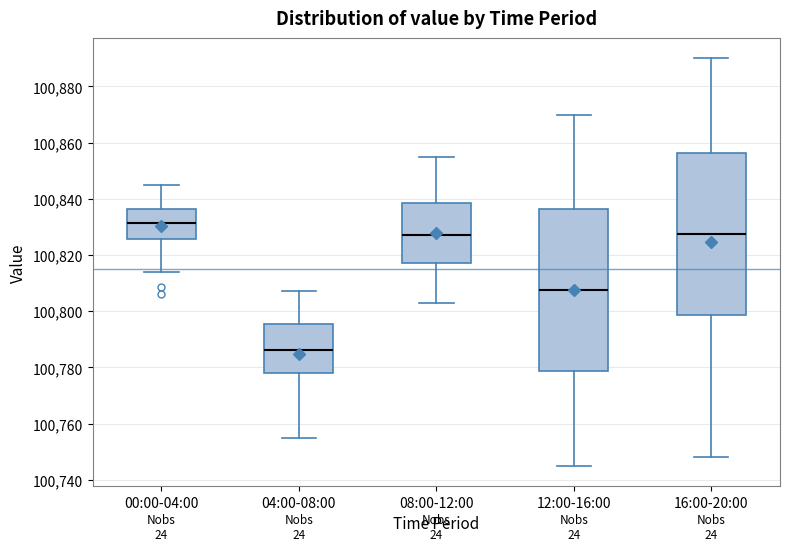

Where does the lower whisker of the box for 04:00-08:00 end on the y-axis? The values are not printed on the chart, so give them approximately, as read against the axis.

100756